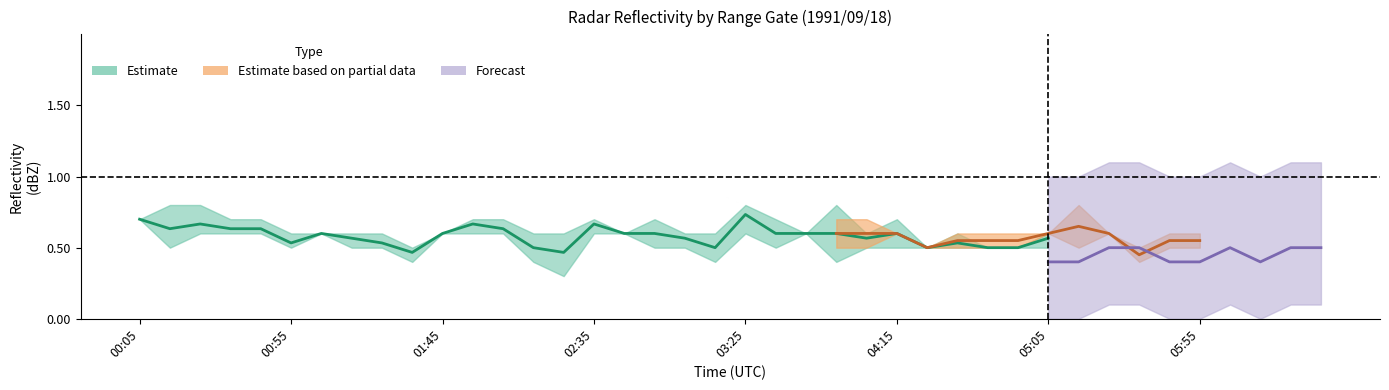

At which label is 4.425 closest to 0?

01:35